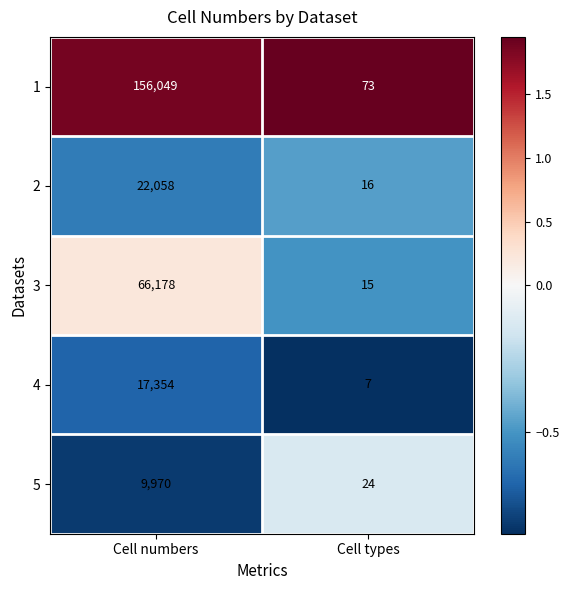

Reading left to right, list all the values displayed in this chart.

1: 156049	73
2: 22058	16
3: 66178	15
4: 17354	7
5: 9970	24